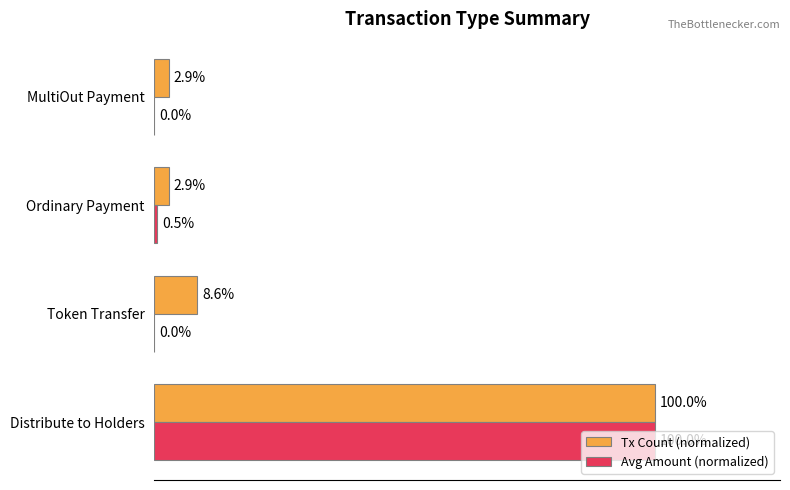

What are all the series names shown in the legend?

Tx Count (normalized), Avg Amount (normalized)